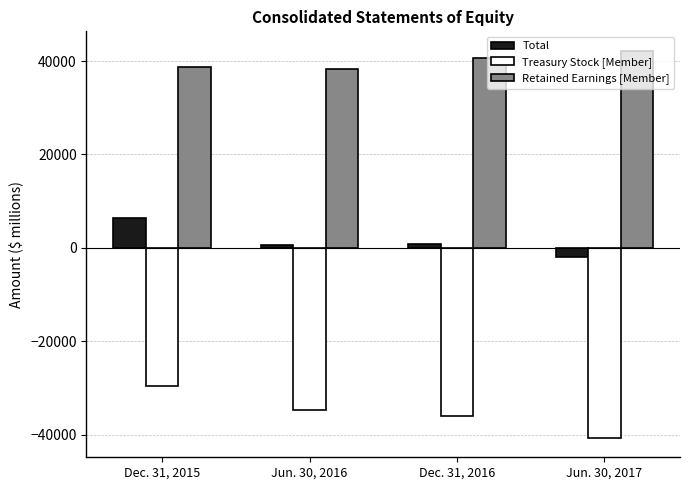

At which label does Treasury Stock [Member] reach its peak?

Dec. 31, 2015